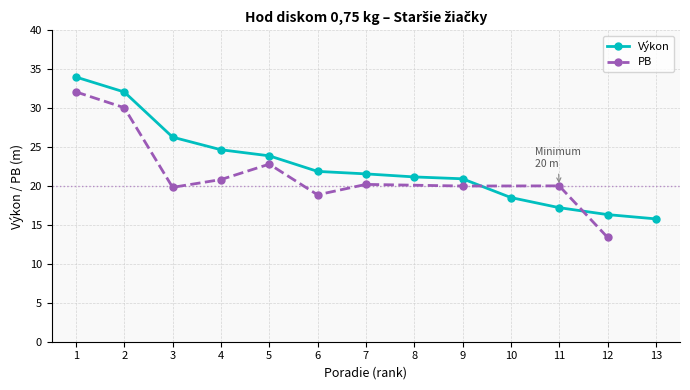

Is it true that Výkon equals 15.8 at 13?

True